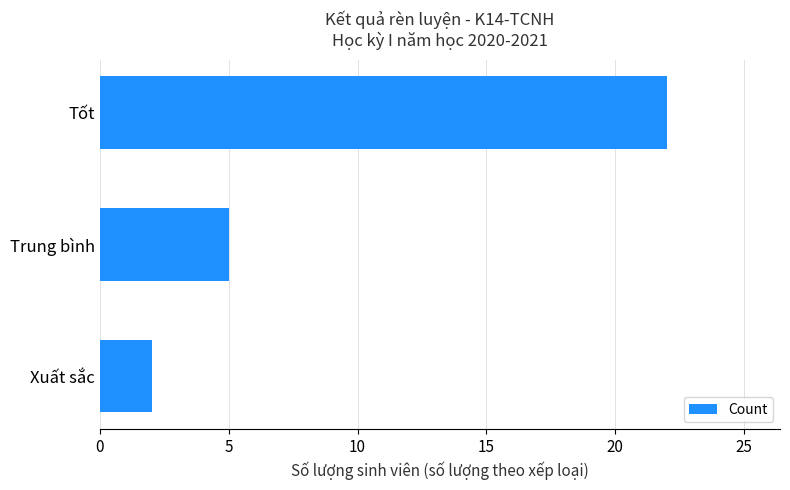

List the labels in order of value, smallest first.

Xuất sắc, Trung bình, Tốt